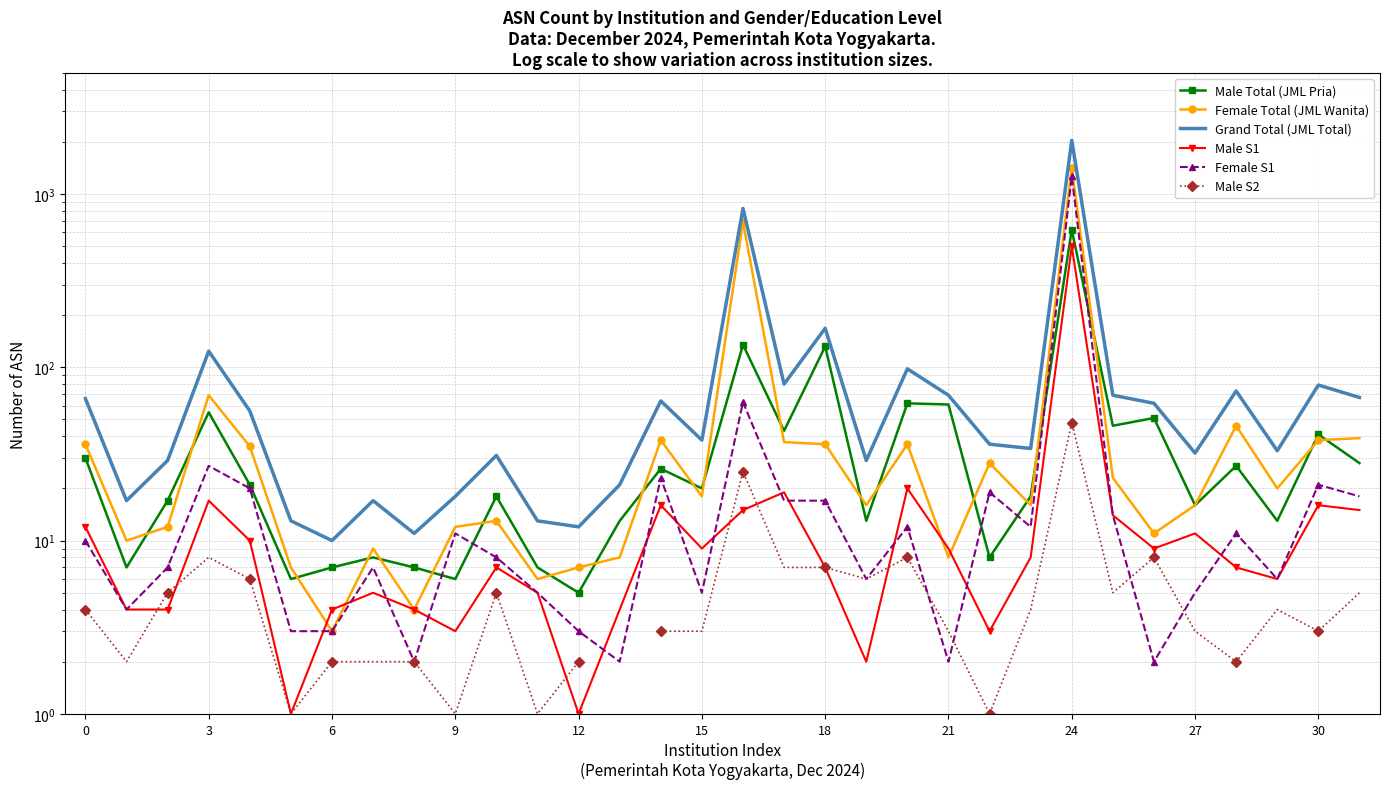

What is the difference between the second highest and second lowest values in the Grand Total (JML Total) series?

815.0